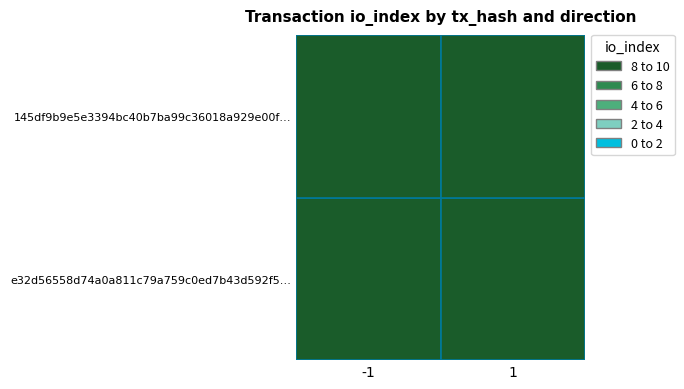

Which series has the widest spread of values?

e32d56558d74a0a811c79a759c0ed7b43d592f5